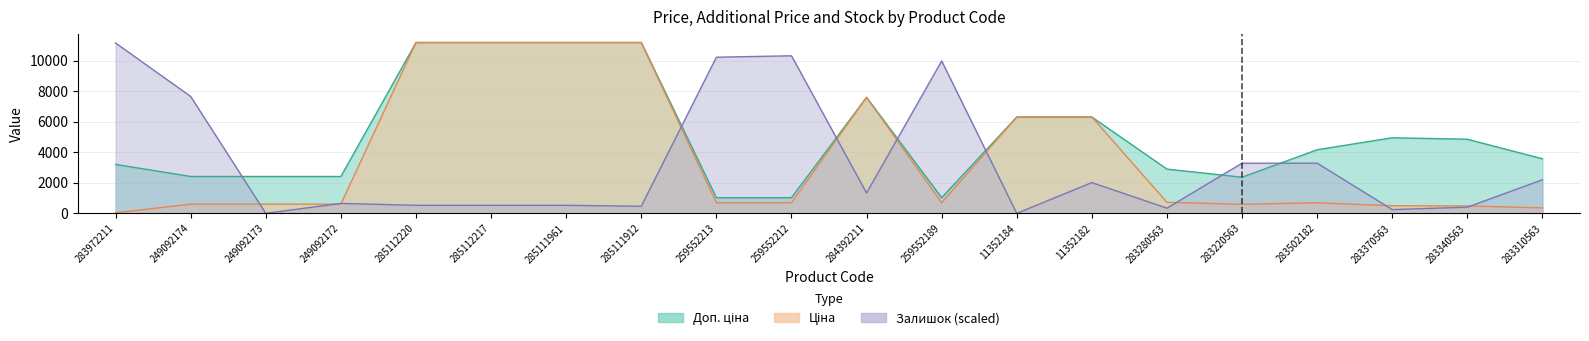

Read the Доп. ціна value at 283340563.

4853.8